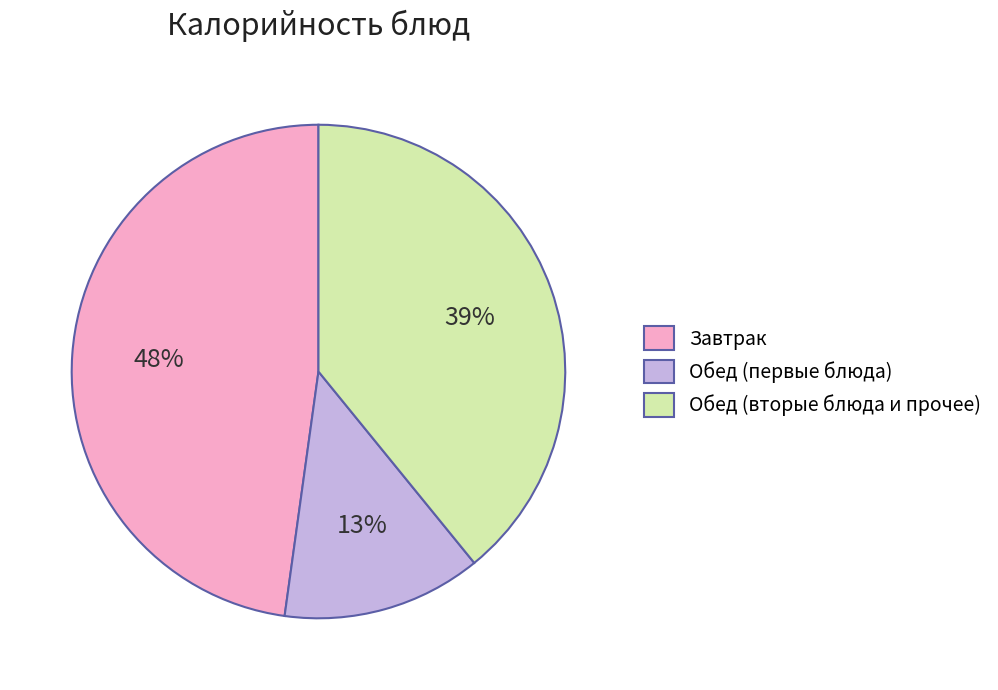

Do Обед (вторые блюда и прочее) and Обед (первые блюда) together represent more than half of the pie?

Yes